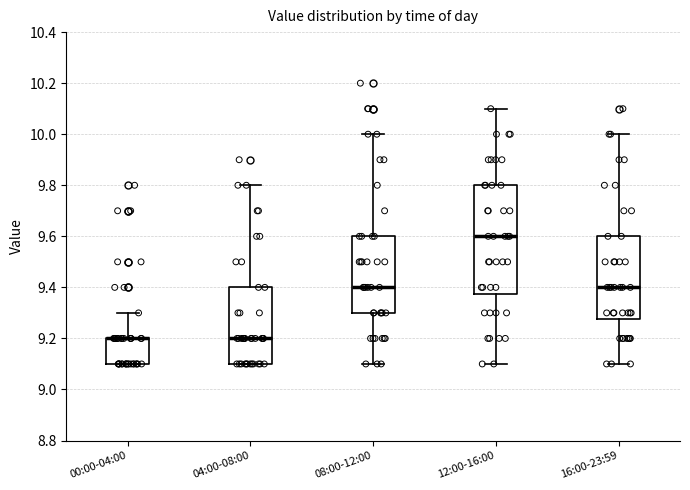

Where does the median line of the box for 04:00-08:00 sit on the y-axis? The values are not printed on the chart, so give them approximately, as read against the axis.

9.20